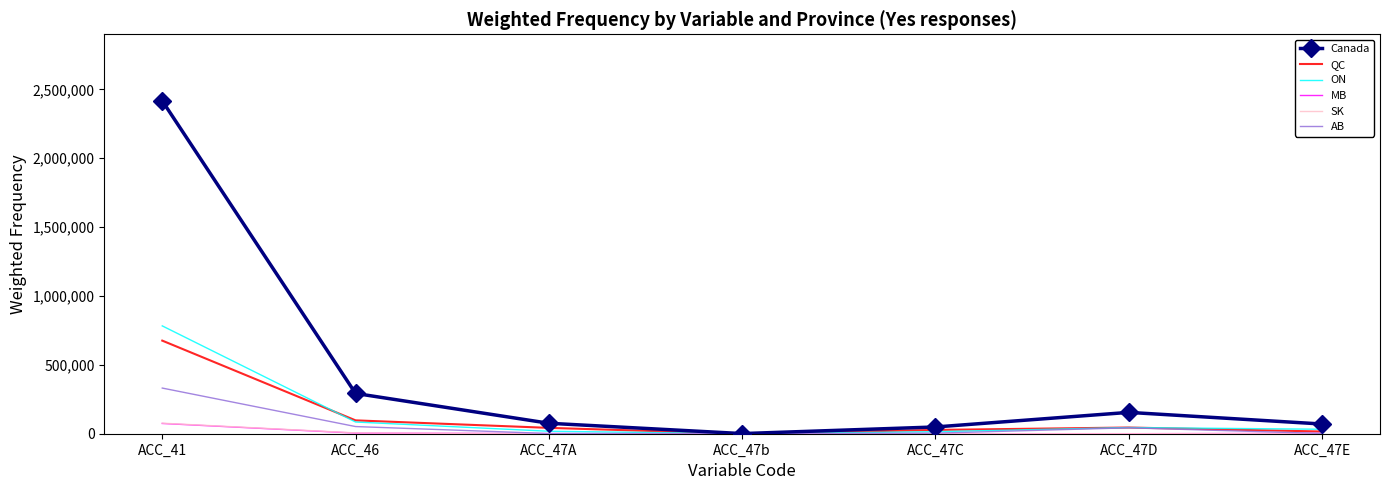

At which category is the sum across all series the highest?

ACC_41